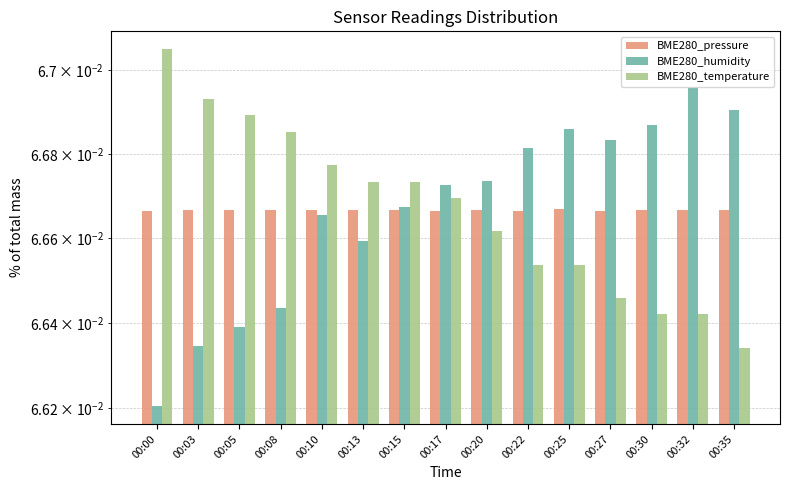

Reading left to right, transcribe all the data shown in this chart.

BME280_pressure: 0.1	0.1	0.1	0.1	0.1	0.1	0.1	0.1	0.1	0.1	0.1	0.1	0.1	0.1	0.1
BME280_humidity: 0.1	0.1	0.1	0.1	0.1	0.1	0.1	0.1	0.1	0.1	0.1	0.1	0.1	0.1	0.1
BME280_temperature: 0.1	0.1	0.1	0.1	0.1	0.1	0.1	0.1	0.1	0.1	0.1	0.1	0.1	0.1	0.1